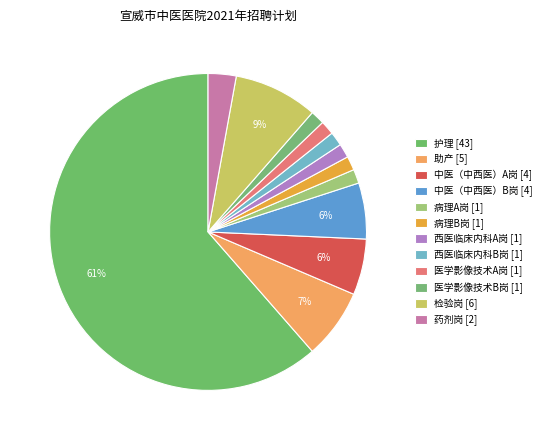

What is the largest slice in the pie chart?

护理